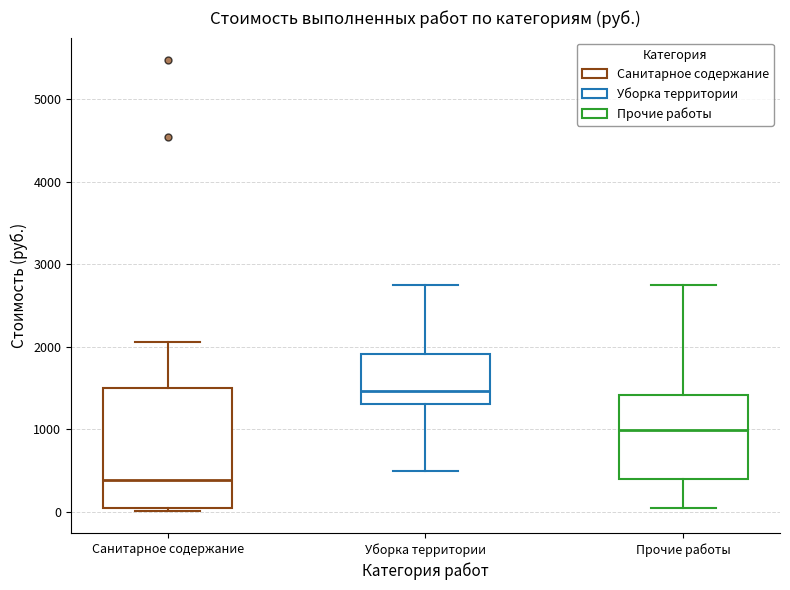

Which box is the tallest, from its lower edge to its upper edge?

Санитарное содержание